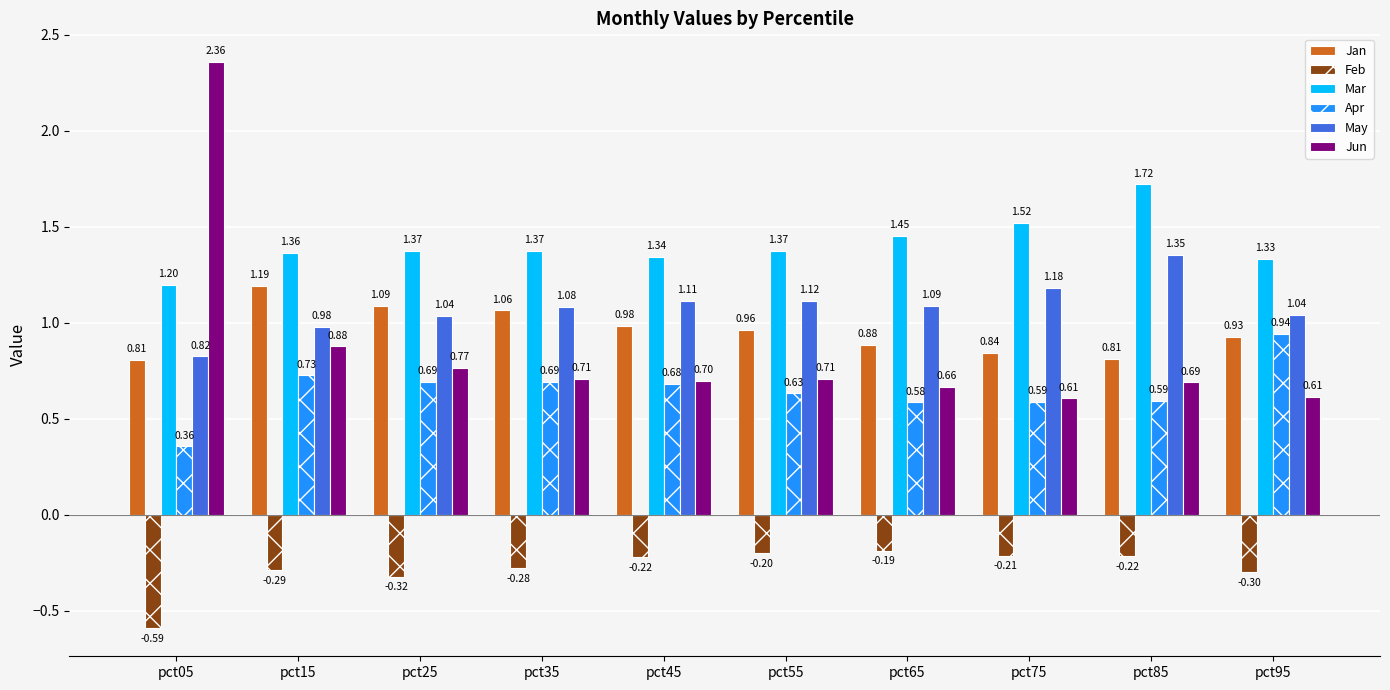

List the series in order of their peak value, highest first.

Jun, Mar, May, Jan, Apr, Feb